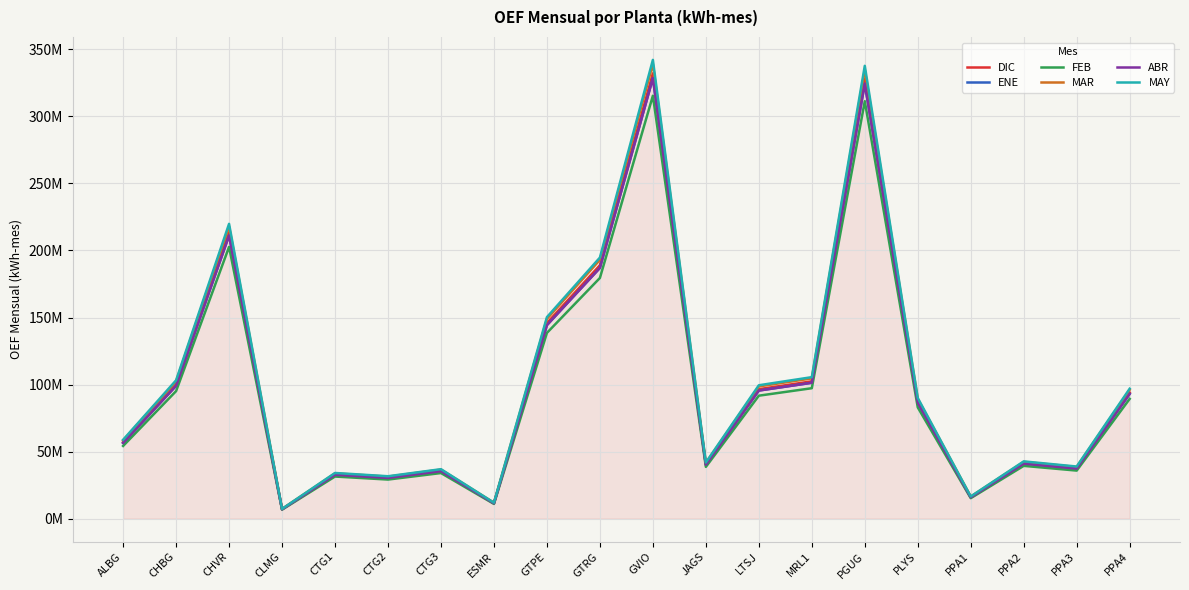

How many interior local valleys does the FEB series have?

6